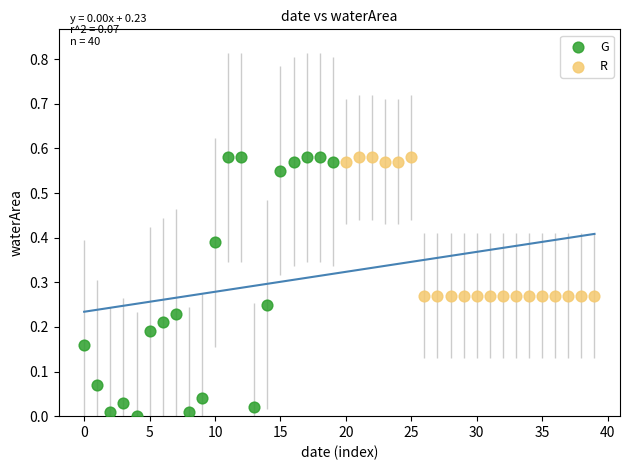

Which series has the largest Y range (max minus min)?

G